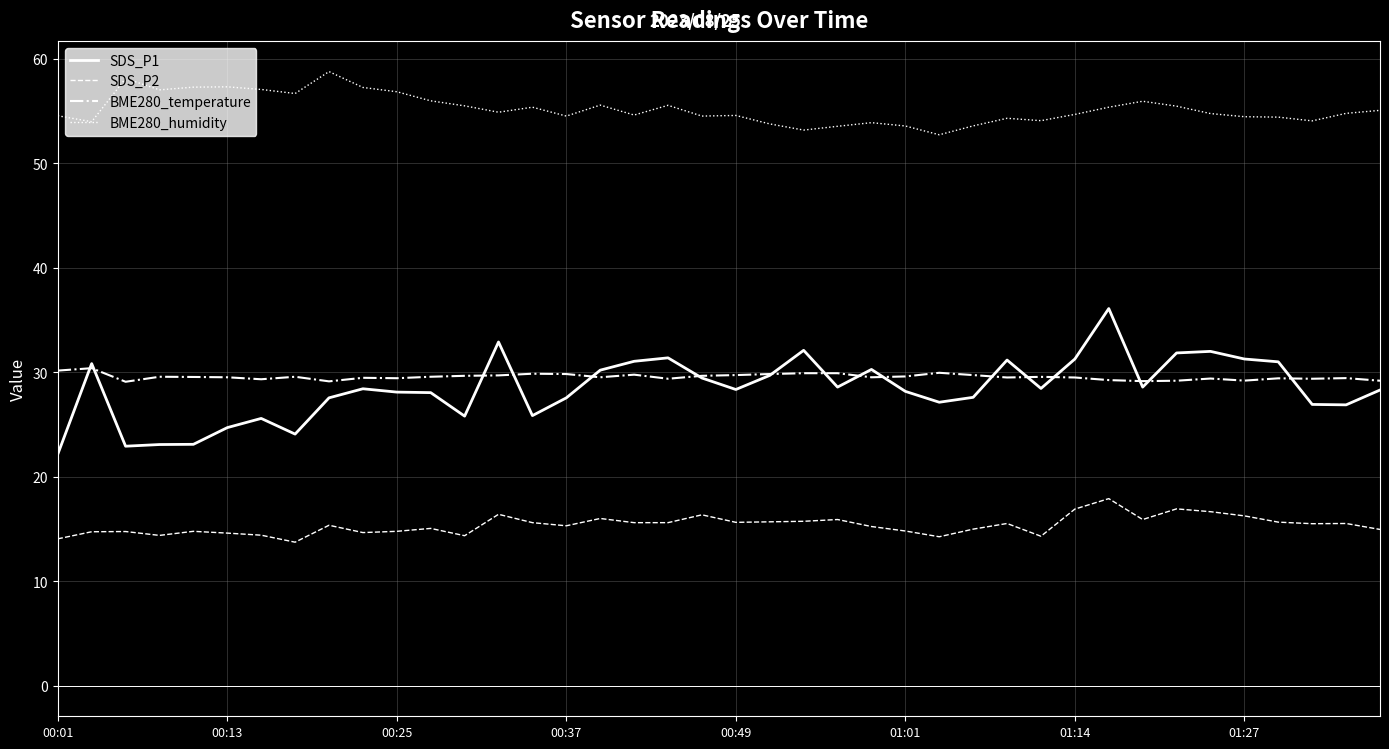

Which series has the largest total across all categories?

BME280_humidity